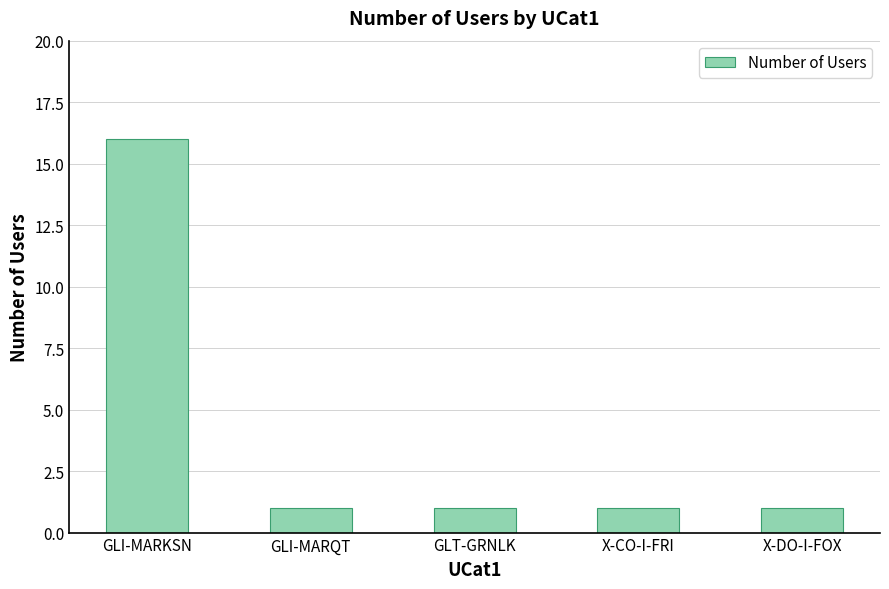

What is the ratio of the value at X-CO-I-FRI to the value at X-DO-I-FOX?

1.0